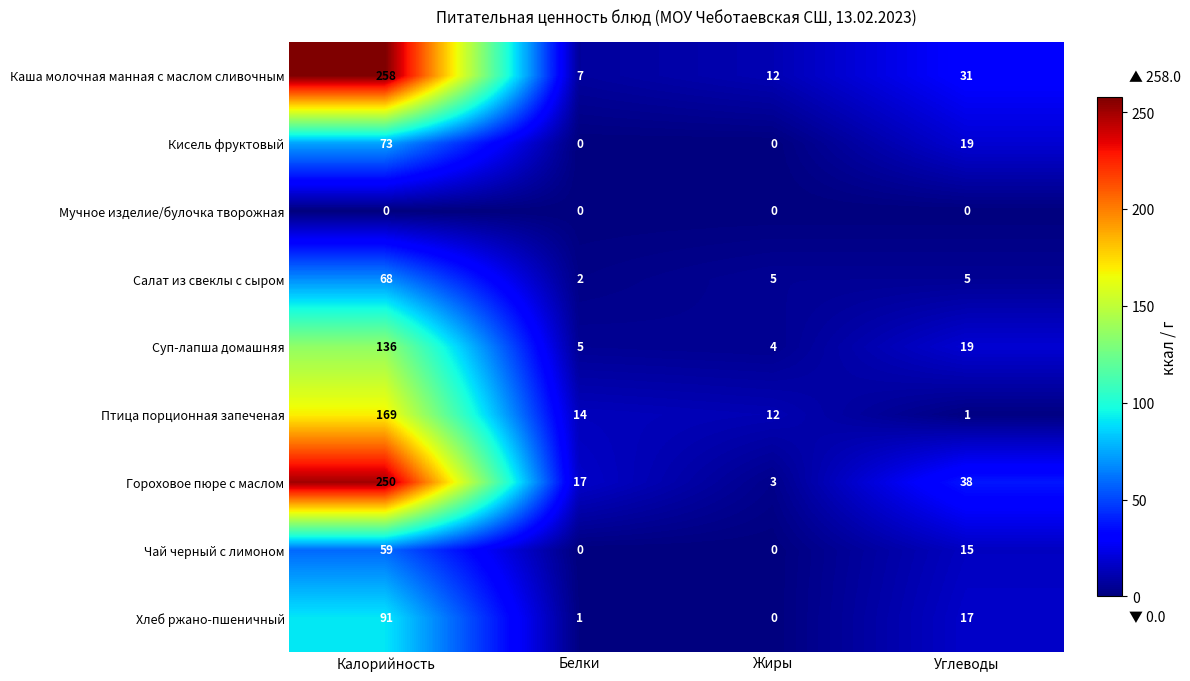

Which category has the highest value across all series?

Калорийность